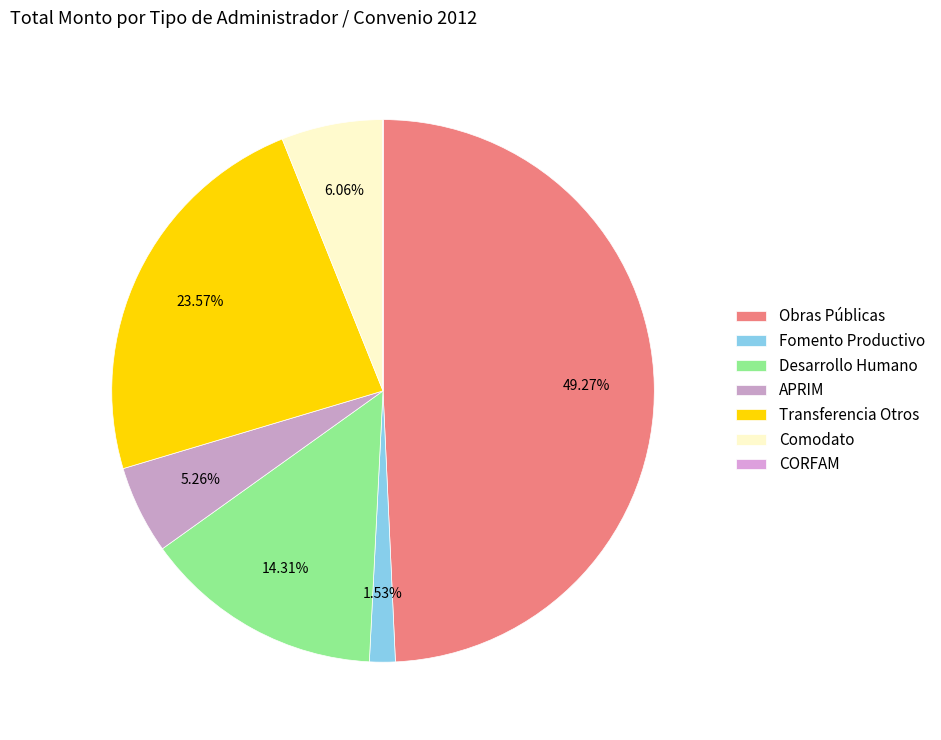

How many slices are in this pie chart?

7